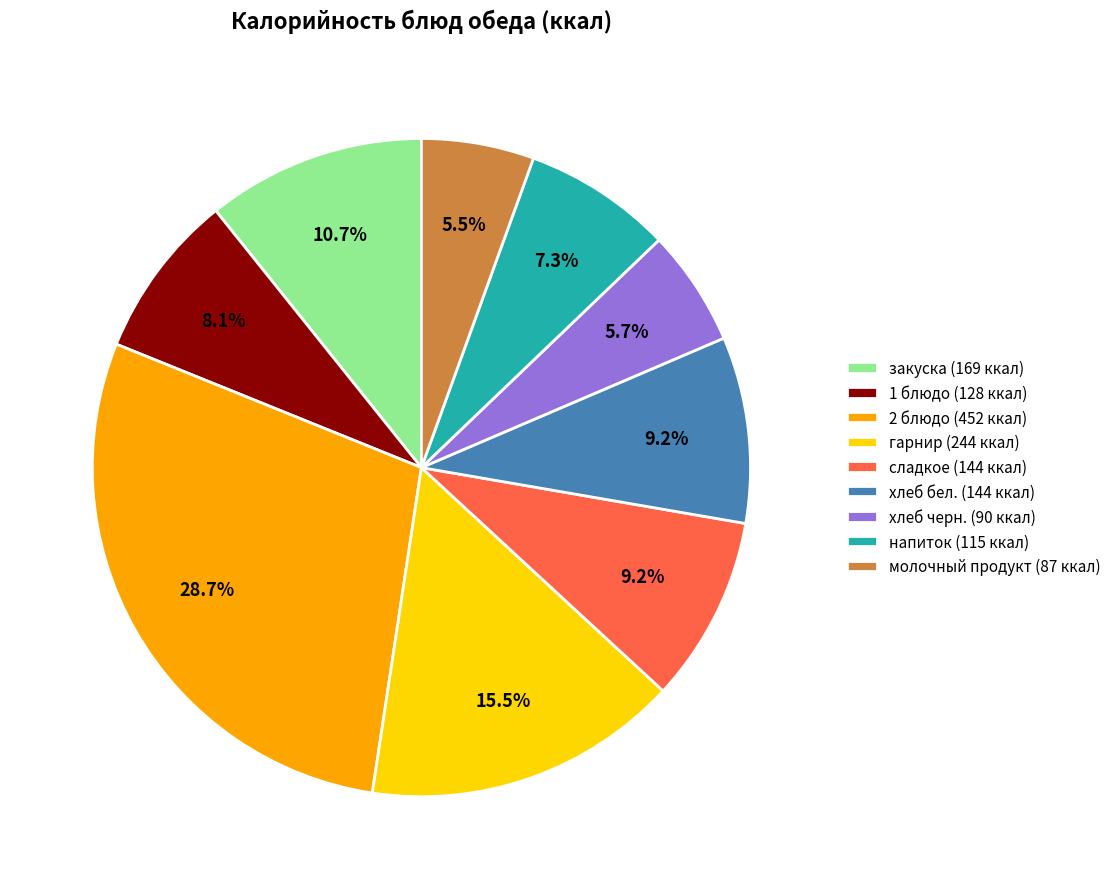

What is the ratio of the value at сладкое (144 ккал) to the value at хлеб бел. (144 ккал)?

1.0